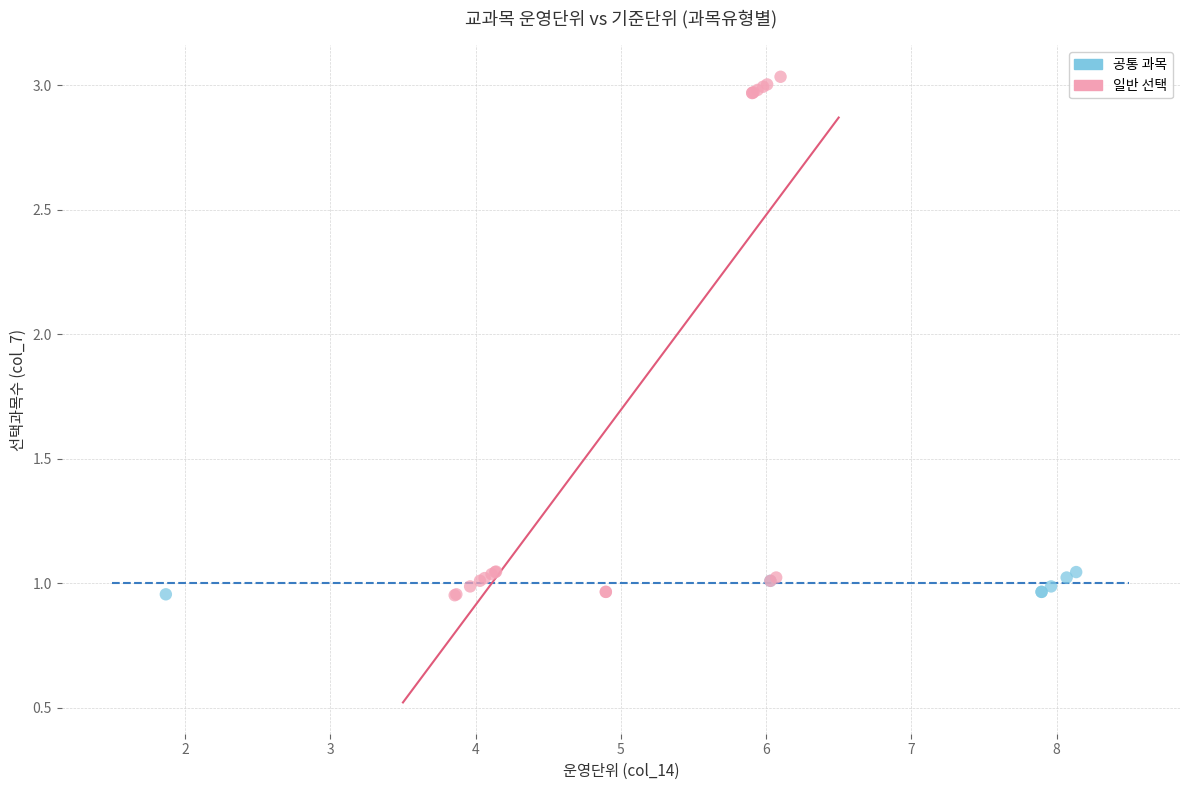

Which series has the largest Y range (max minus min)?

일반 선택